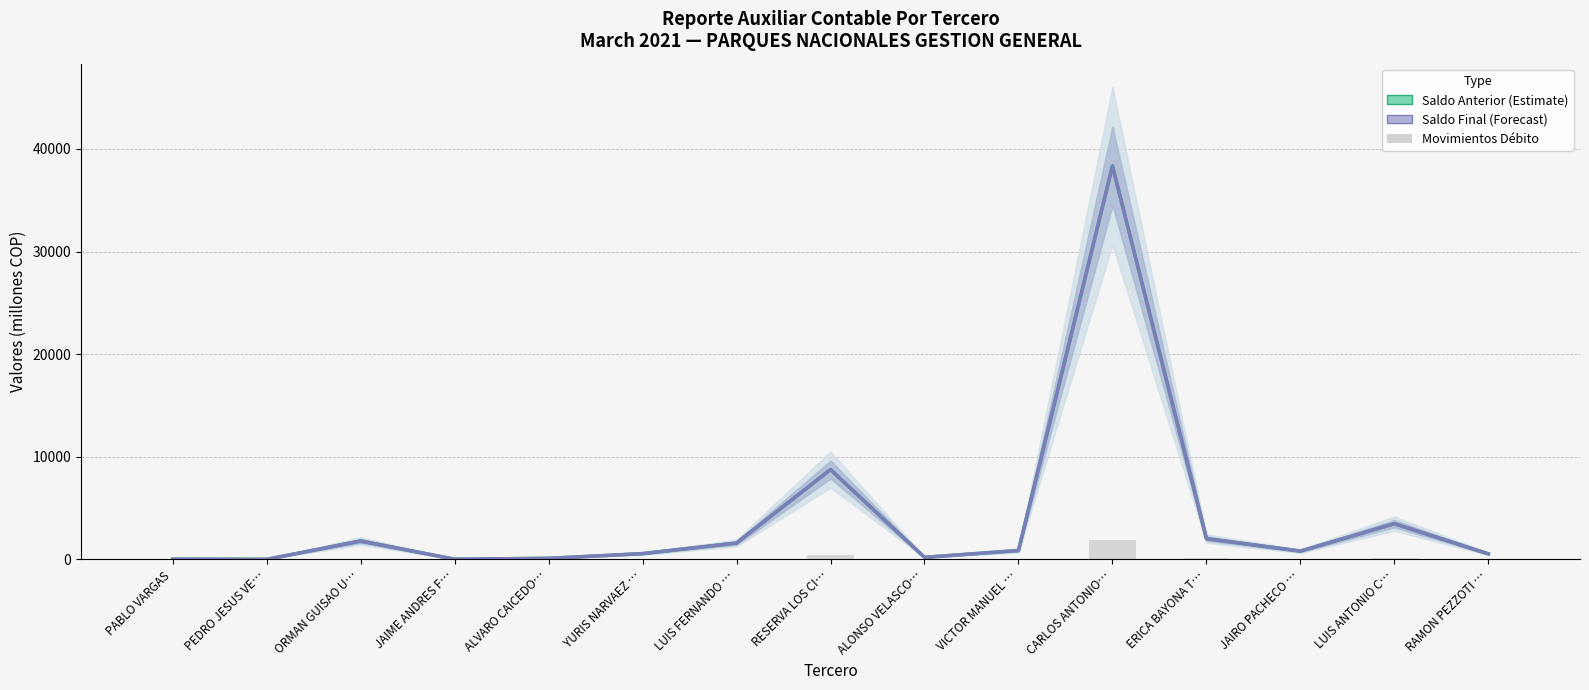

Which label corresponds to the smallest value in the chart?

PEDRO JESUS VE…